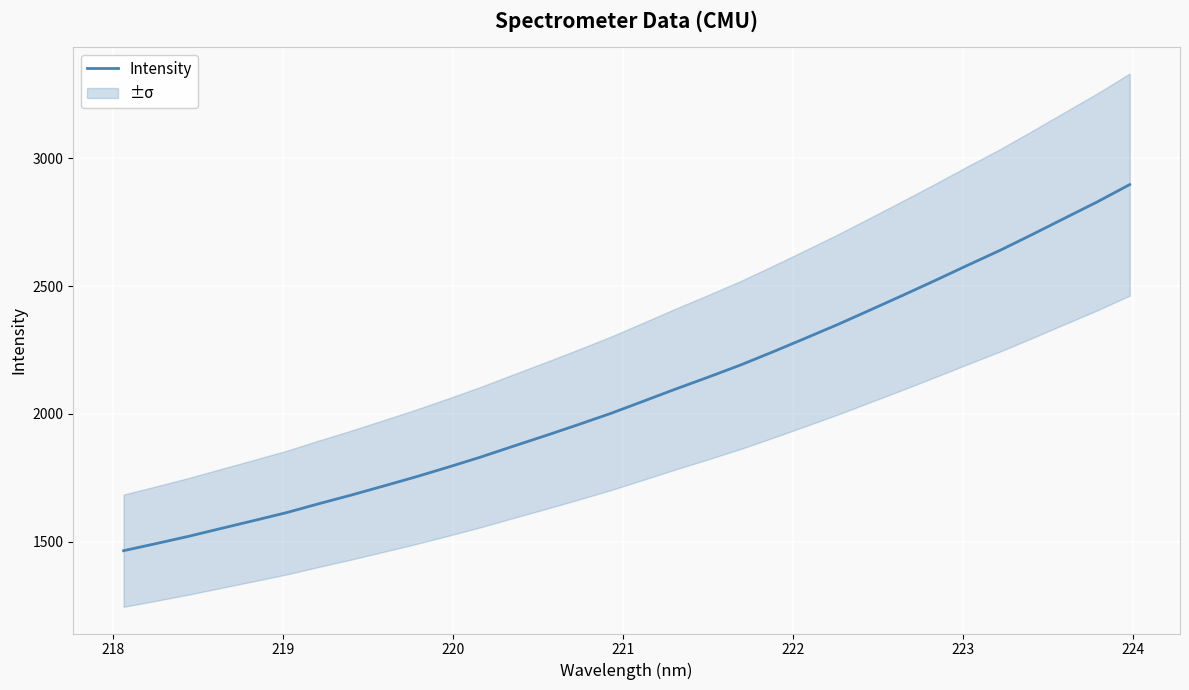

What is the lowest value of the Intensity series?

1464.8